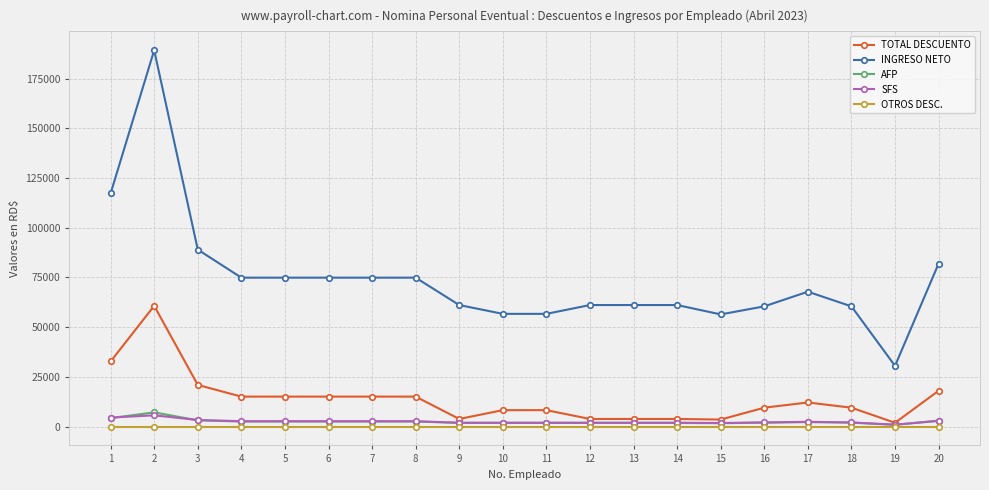

True or false: TOTAL DESCUENTO has more than 1 interior local peaks.

True